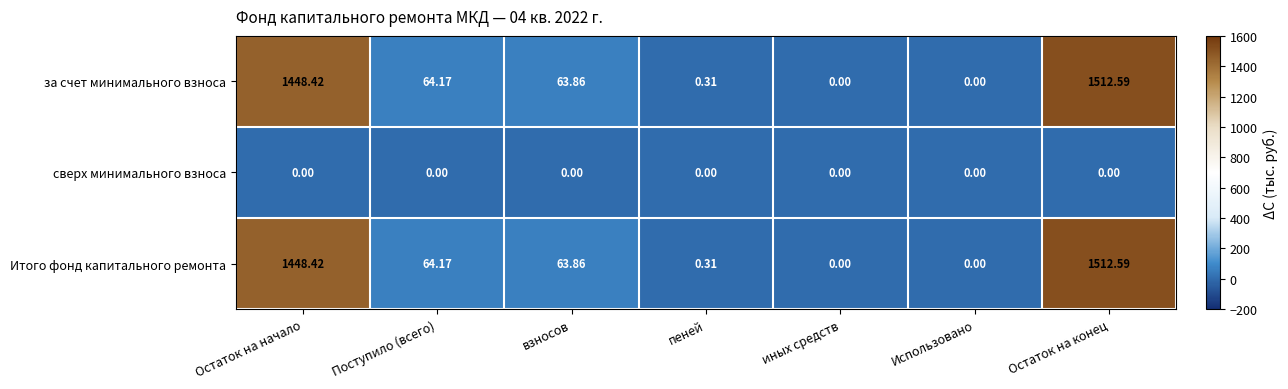

At which category is the sum across all series the highest?

Остаток на конец